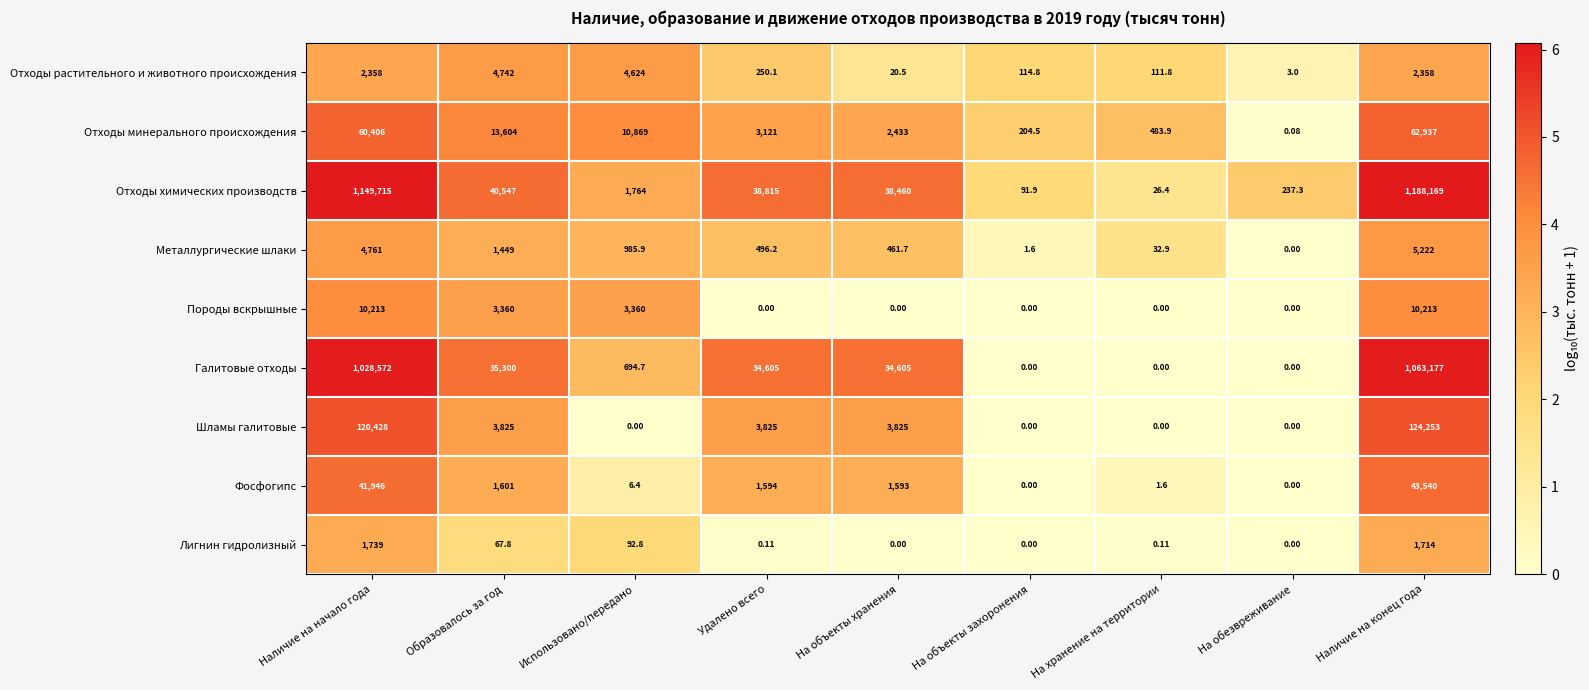

Rank the series at Использовано/передано from highest to lowest value.

Отходы минерального происхождения, Отходы растительного и животного происхождения, Породы вскрышные, Отходы химических производств, Металлургические шлаки, Галитовые отходы, Лигнин гидролизный, Фосфогипс, Шламы галитовые